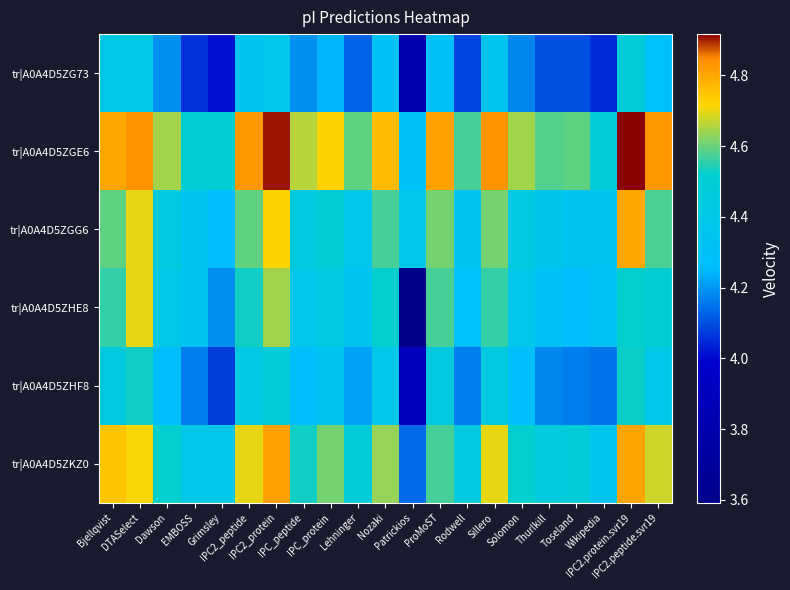

Reading left to right, list all the values displayed in this chart.

tr|A0A4D5ZG73: Bjellqvist=4.4	DTASelect=4.4	Dawson=4.2	EMBOSS=4.1	Grimsley=4.0	IPC2_peptide=4.3	IPC2_protein=4.4	IPC_peptide=4.2	IPC_protein=4.2	Lehninger=4.1	Nozaki=4.3	Patrickios=3.8	ProMoST=4.3	Rodwell=4.1	Sillero=4.4	Solomon=4.2	Thurlkill=4.1	Toseland=4.1	Wikipedia=4.0	IPC2.protein.svr19=4.5	IPC2.peptide.svr19=4.3
tr|A0A4D5ZGE6: Bjellqvist=4.8	DTASelect=4.8	Dawson=4.6	EMBOSS=4.5	Grimsley=4.5	IPC2_peptide=4.8	IPC2_protein=4.9	IPC_peptide=4.7	IPC_protein=4.7	Lehninger=4.6	Nozaki=4.8	Patrickios=4.3	ProMoST=4.8	Rodwell=4.6	Sillero=4.8	Solomon=4.6	Thurlkill=4.6	Toseland=4.6	Wikipedia=4.5	IPC2.protein.svr19=4.9	IPC2.peptide.svr19=4.8
tr|A0A4D5ZGG6: Bjellqvist=4.6	DTASelect=4.7	Dawson=4.4	EMBOSS=4.3	Grimsley=4.3	IPC2_peptide=4.6	IPC2_protein=4.7	IPC_peptide=4.4	IPC_protein=4.5	Lehninger=4.4	Nozaki=4.6	Patrickios=4.4	ProMoST=4.6	Rodwell=4.3	Sillero=4.6	Solomon=4.4	Thurlkill=4.4	Toseland=4.3	Wikipedia=4.3	IPC2.protein.svr19=4.8	IPC2.peptide.svr19=4.6
tr|A0A4D5ZHE8: Bjellqvist=4.6	DTASelect=4.7	Dawson=4.4	EMBOSS=4.3	Grimsley=4.2	IPC2_peptide=4.5	IPC2_protein=4.6	IPC_peptide=4.4	IPC_protein=4.4	Lehninger=4.3	Nozaki=4.5	Patrickios=3.6	ProMoST=4.6	Rodwell=4.3	Sillero=4.6	Solomon=4.4	Thurlkill=4.3	Toseland=4.3	Wikipedia=4.3	IPC2.protein.svr19=4.5	IPC2.peptide.svr19=4.5
tr|A0A4D5ZHF8: Bjellqvist=4.4	DTASelect=4.5	Dawson=4.3	EMBOSS=4.2	Grimsley=4.1	IPC2_peptide=4.4	IPC2_protein=4.5	IPC_peptide=4.3	IPC_protein=4.3	Lehninger=4.2	Nozaki=4.4	Patrickios=3.9	ProMoST=4.4	Rodwell=4.2	Sillero=4.4	Solomon=4.3	Thurlkill=4.2	Toseland=4.2	Wikipedia=4.2	IPC2.protein.svr19=4.5	IPC2.peptide.svr19=4.4
tr|A0A4D5ZKZ0: Bjellqvist=4.7	DTASelect=4.7	Dawson=4.5	EMBOSS=4.4	Grimsley=4.4	IPC2_peptide=4.7	IPC2_protein=4.8	IPC_peptide=4.5	IPC_protein=4.6	Lehninger=4.5	Nozaki=4.6	Patrickios=4.1	ProMoST=4.6	Rodwell=4.4	Sillero=4.7	Solomon=4.5	Thurlkill=4.5	Toseland=4.5	Wikipedia=4.4	IPC2.protein.svr19=4.8	IPC2.peptide.svr19=4.7